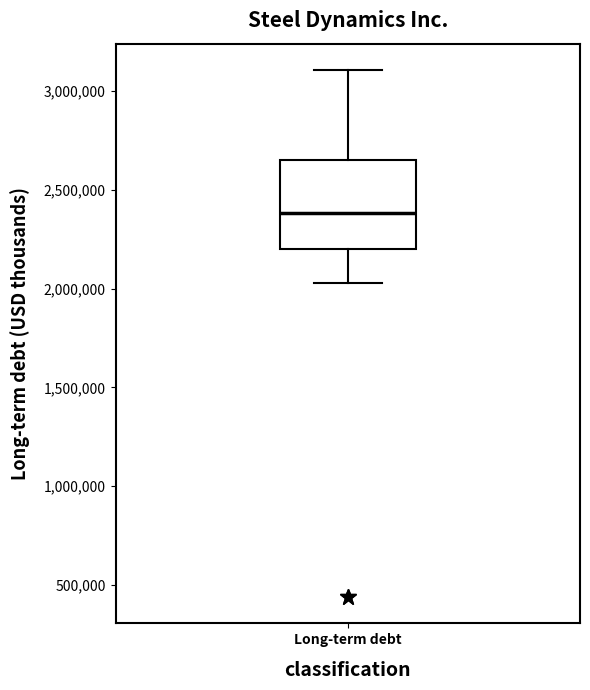

Read this box plot against the y-axis: the position of the median line, the range covered by the box, and the ends of both whiskers. The values are not printed on the chart, so give them approximately, as read against the axis.

median 2400000, box 2200000 to 2650000, whiskers 2050000 to 3100000